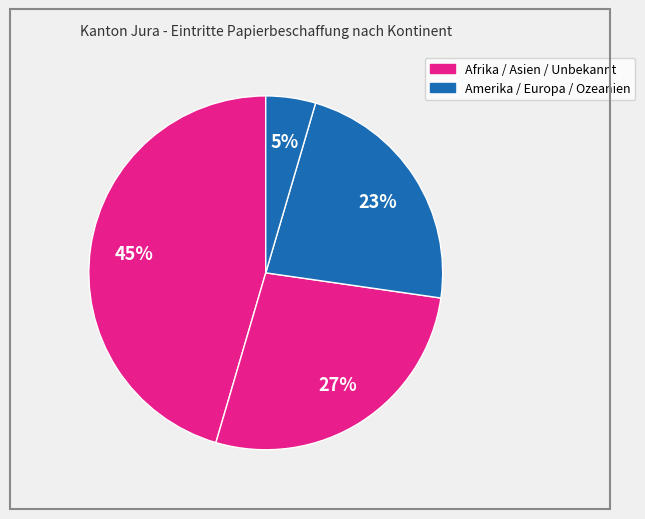

Count the number of slices in the pie.

4